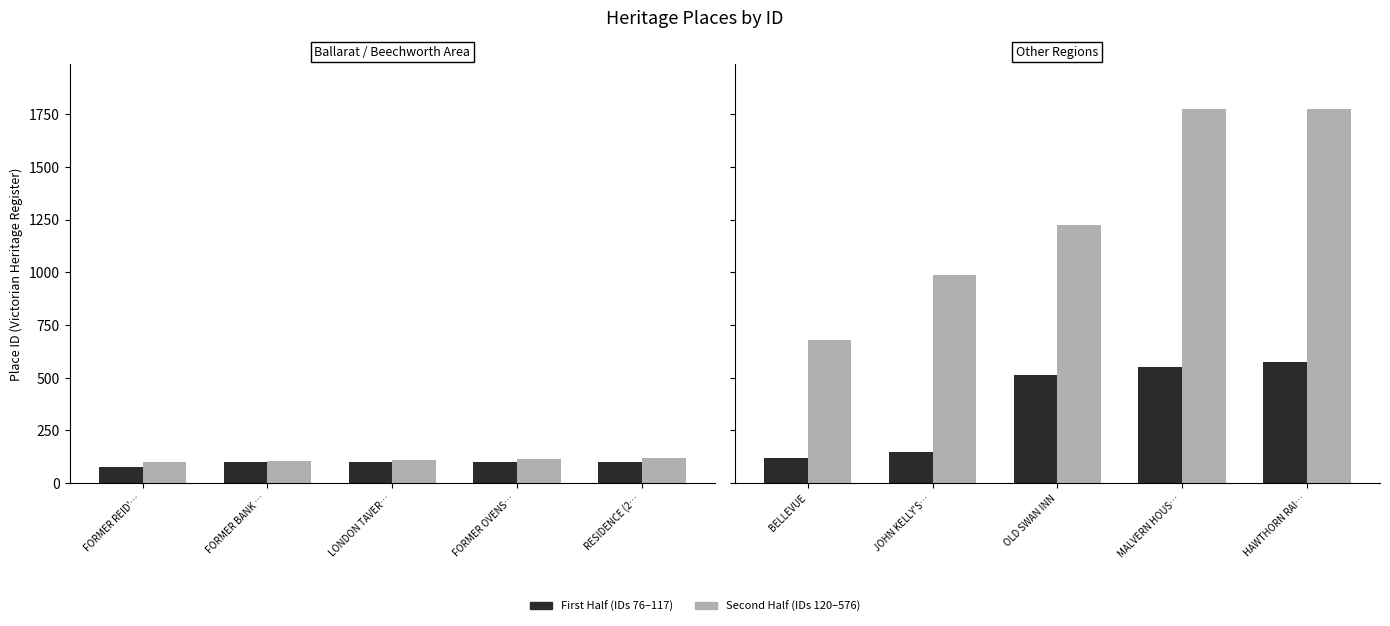

List the series in order of their peak value, highest first.

Second Half, First Half